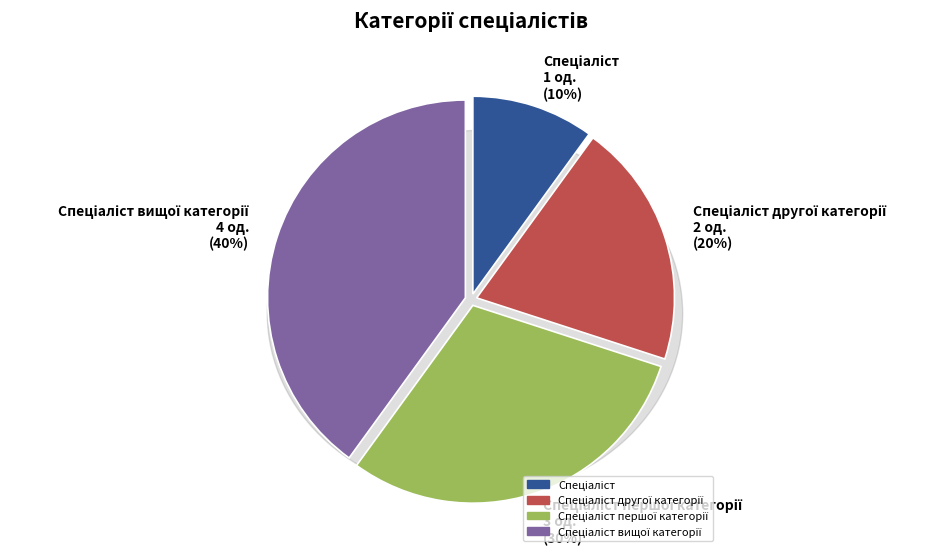

Does Спеціаліст другої категорії account for over 50% of the chart?

No